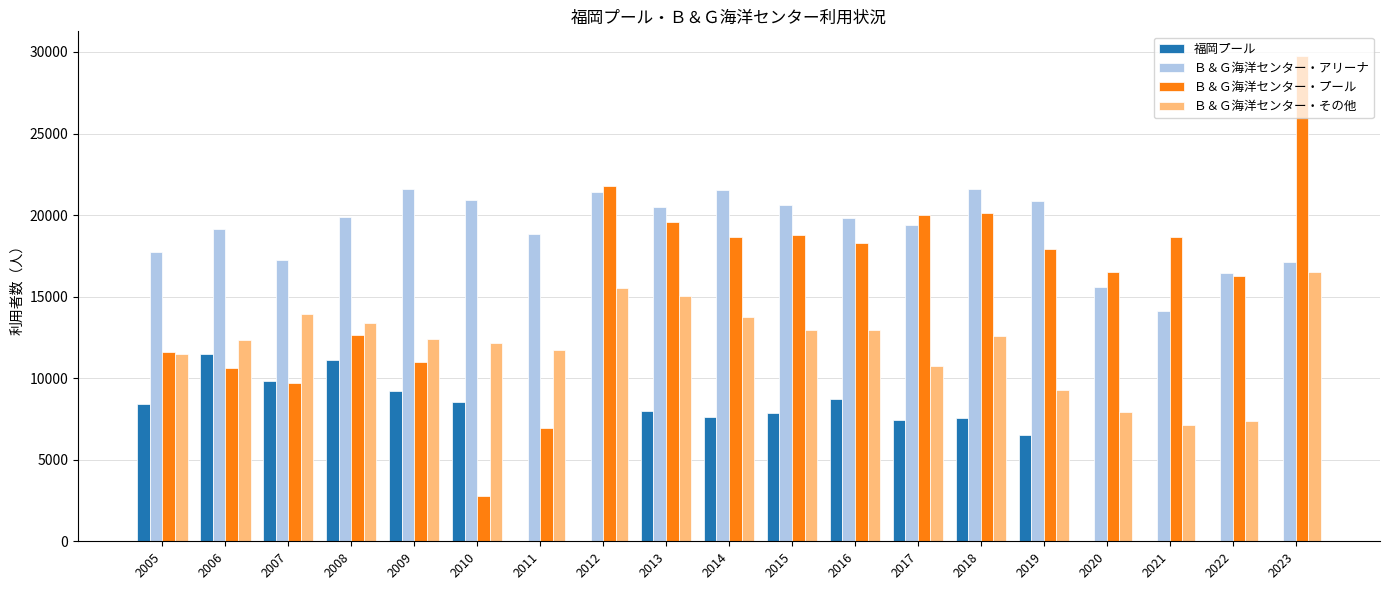

What is the highest value of the Ｂ＆Ｇ海洋センター・その他 series?

16537